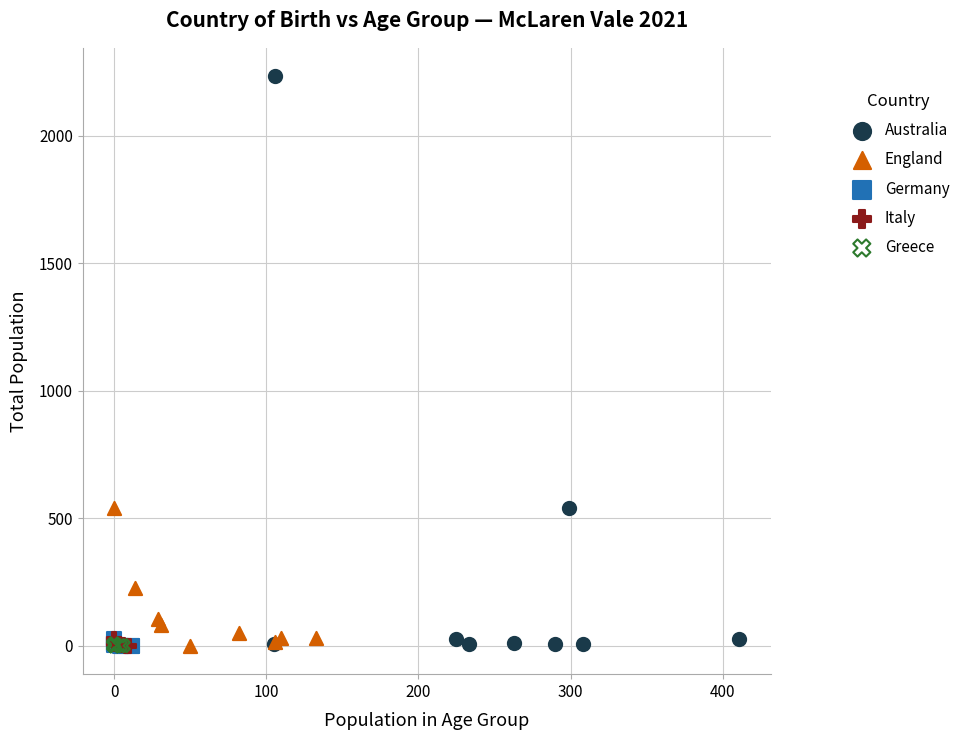

Which series has the largest Y range (max minus min)?

Australia